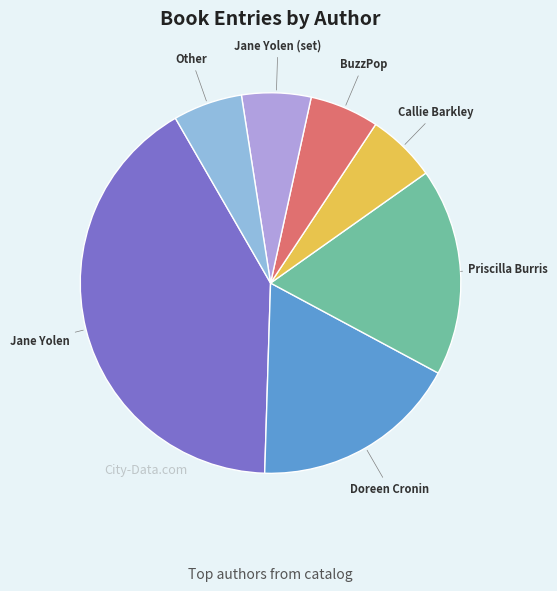

Is there any slice that represents more than half of the pie?

No